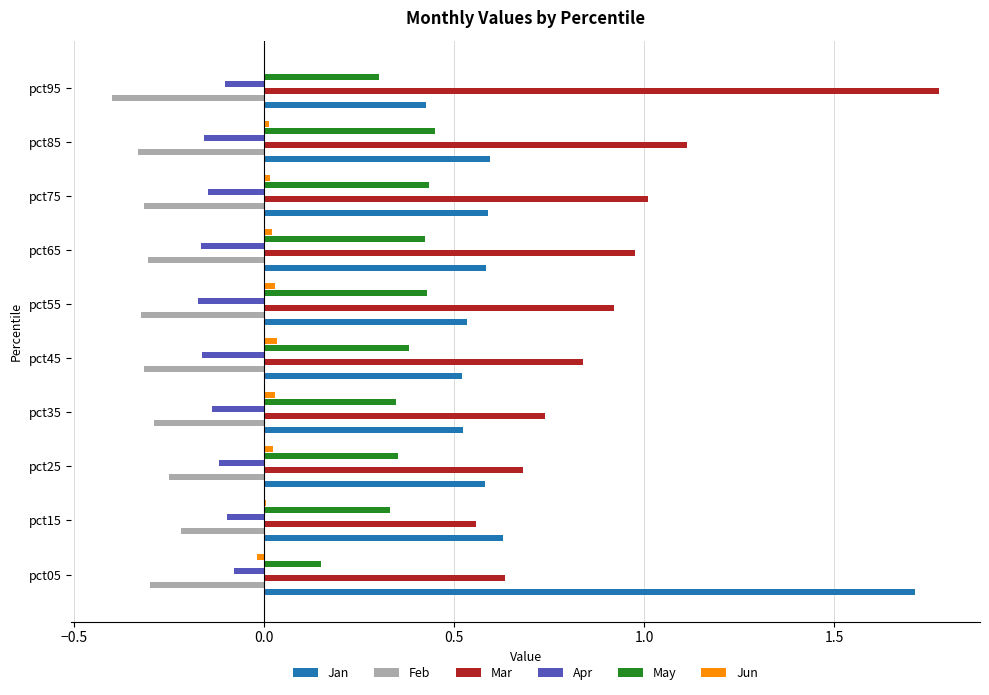

Which series has the largest total across all categories?

Mar